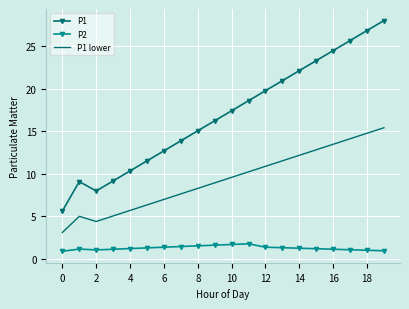

Rank the series by their average value, from highest to lowest.

P1, P1 lower, P2